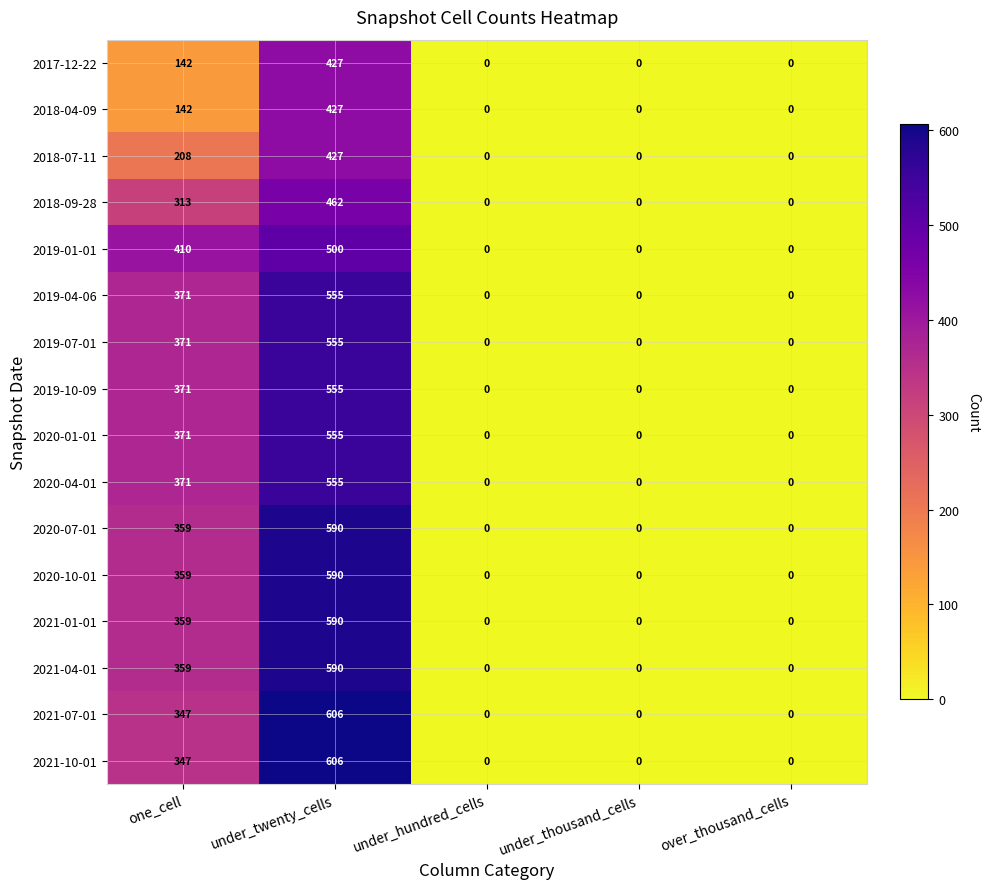

What is the sum of all 2017-12-22 values?

569